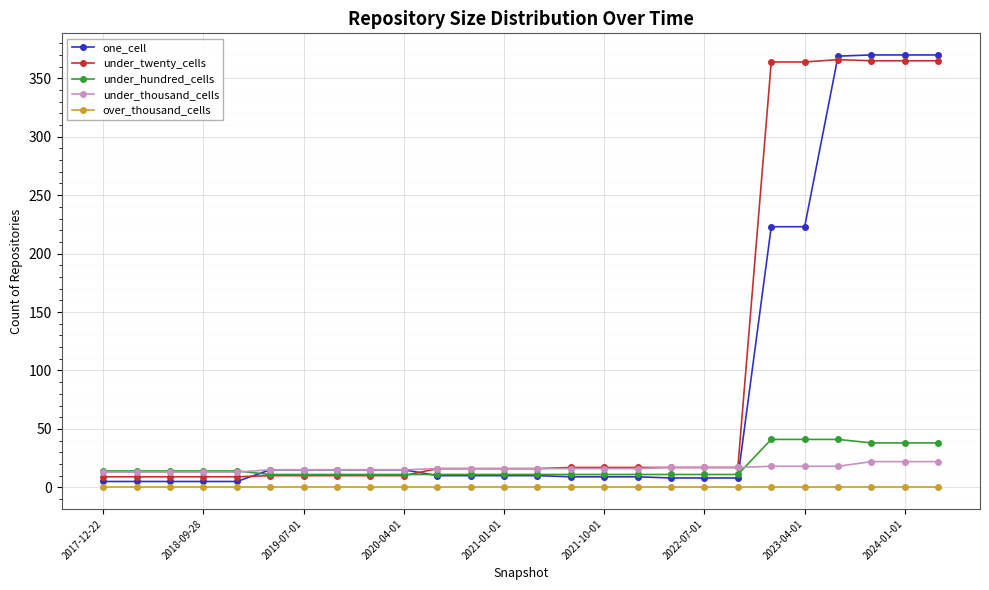

True or false: under_hundred_cells and over_thousand_cells cross at least once.

False